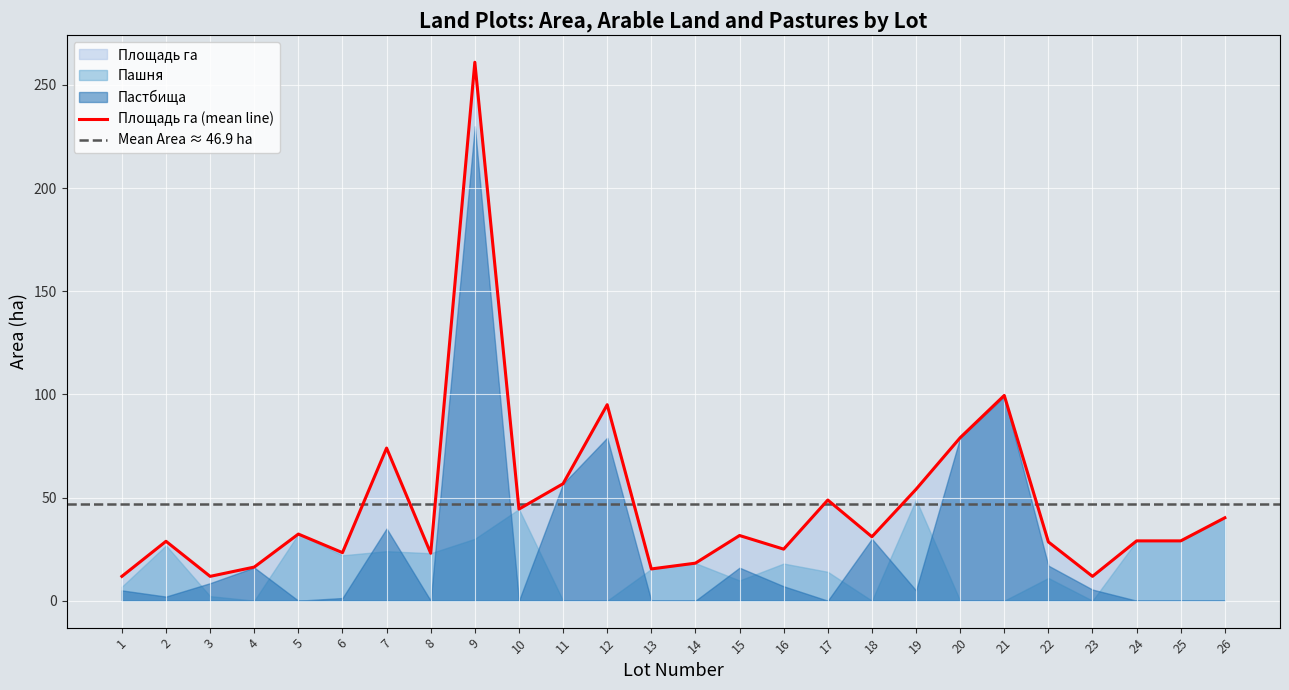

What is the difference between the second highest and second lowest values in the Пастбища series?

99.0